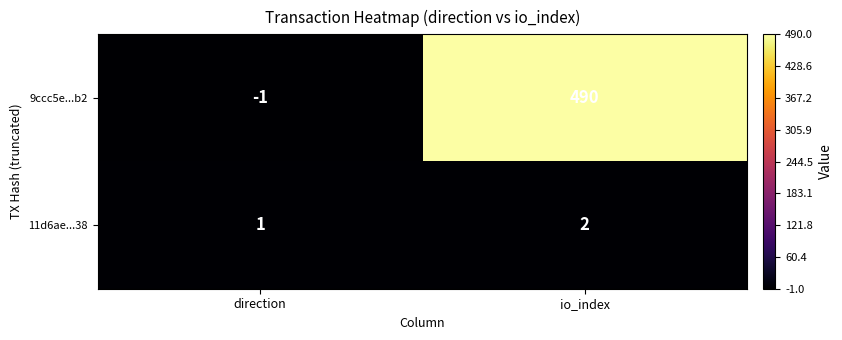

The 9ccc5e...b2 series shows 490 at io_index. True or false?

True